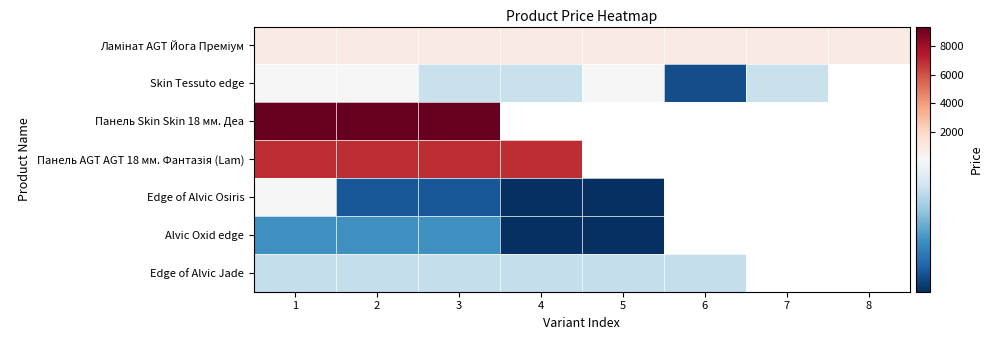

At how many categories does at least one series exceed 5285?

4